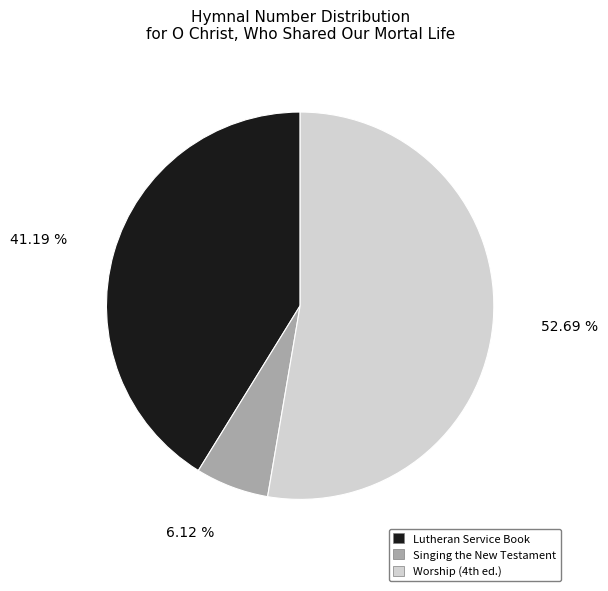

Which category has the biggest portion of the pie?

Worship (4th ed.)